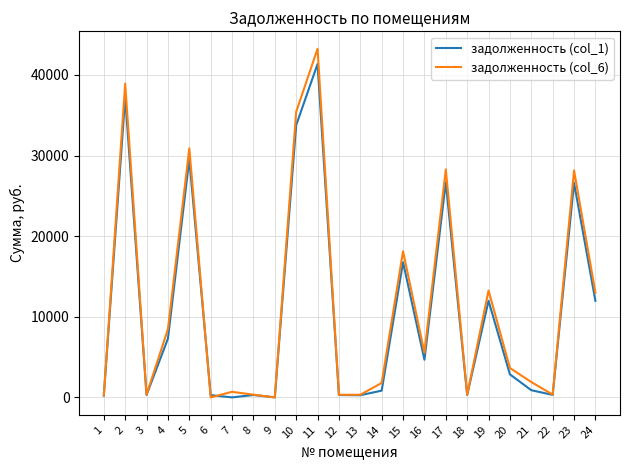

At which category is the sum across all series the highest?

11